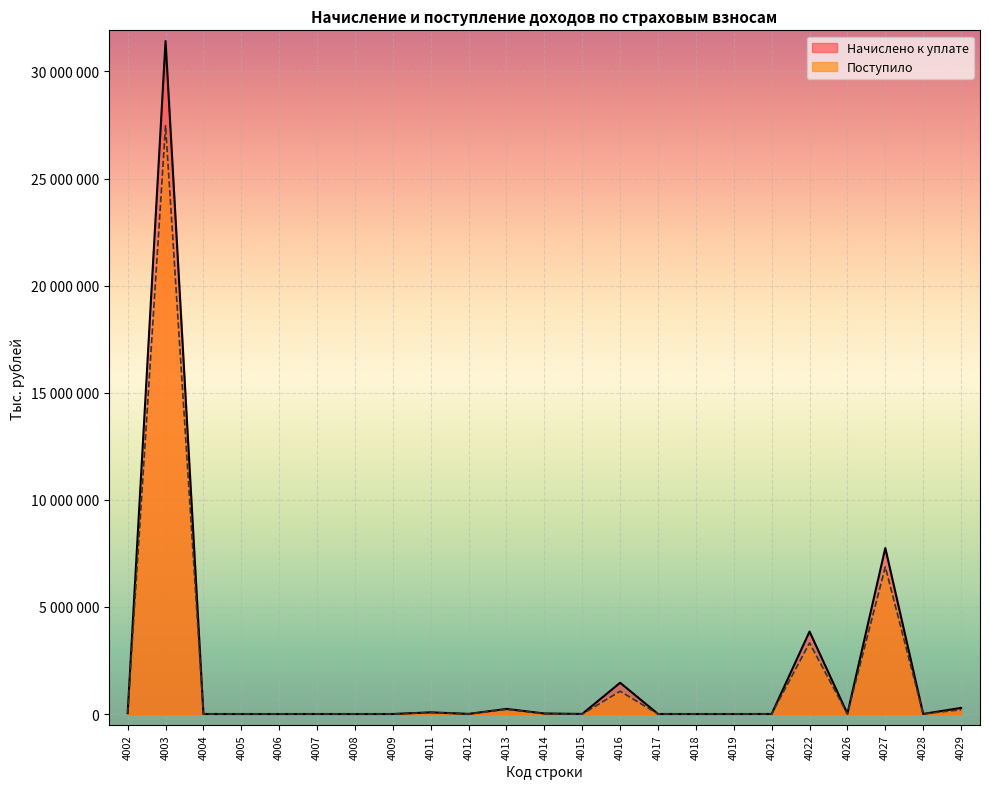

Which series ends up on top after the final intersection of Поступило and Начислено к уплате?

Начислено к уплате